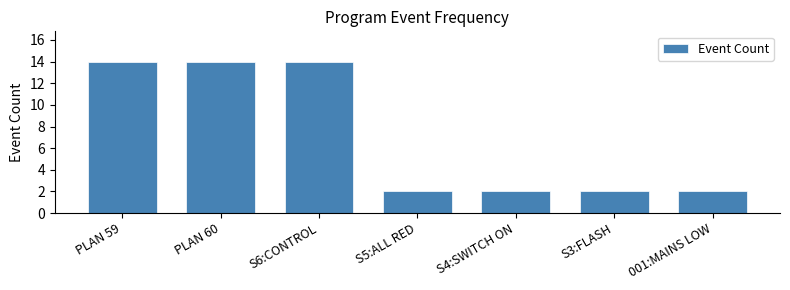

Reading left to right, what are all the values shown in this chart?

PLAN 59=14	PLAN 60=14	S6:CONTROL=14	S5:ALL RED=2	S4:SWITCH ON=2	S3:FLASH=2	001:MAINS LOW=2